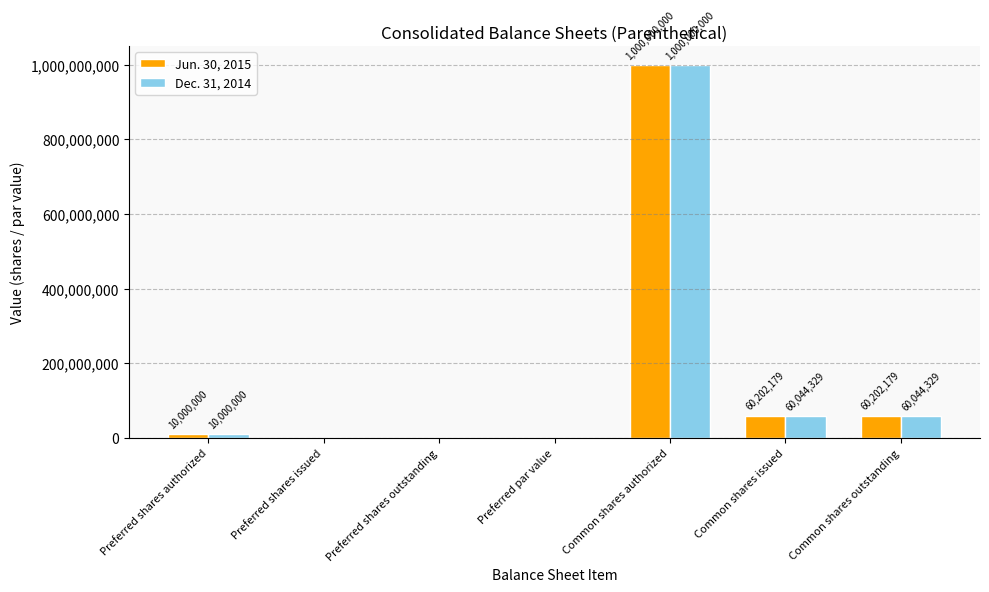

What is the spread (max minus min) of values at Common shares issued?

157850